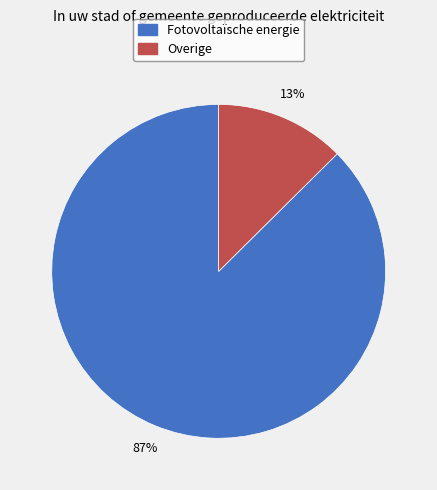

To the nearest percent, what is the combined percentage of Overige and Fotovoltaïsche energie?

100%